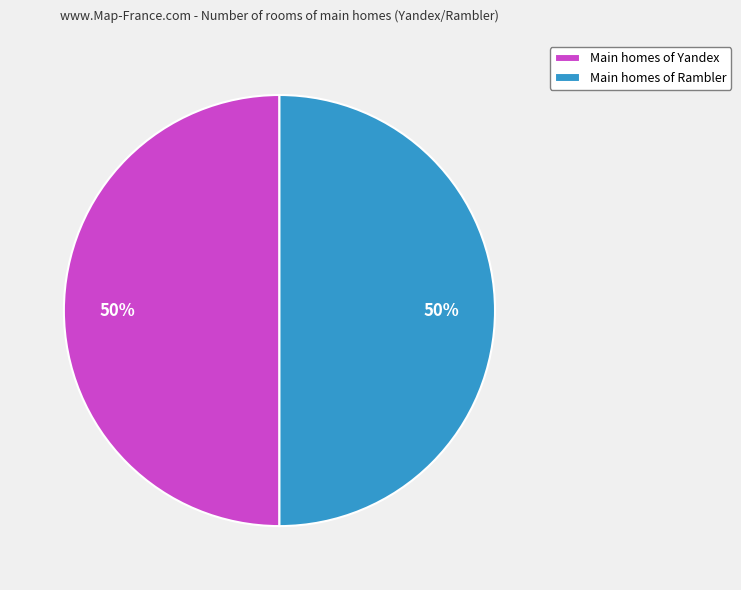

The Main homes of Rambler slice represents 50% of the pie. True or false?

True